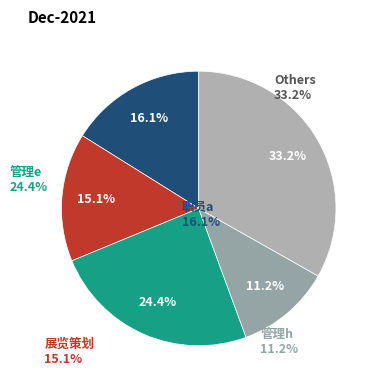

How many segments does this pie chart have?

5